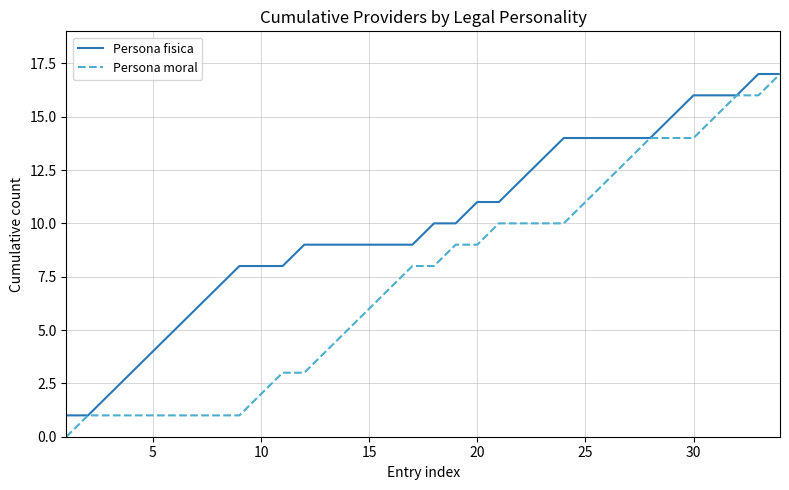

Which series has the largest total across all categories?

Persona fisica